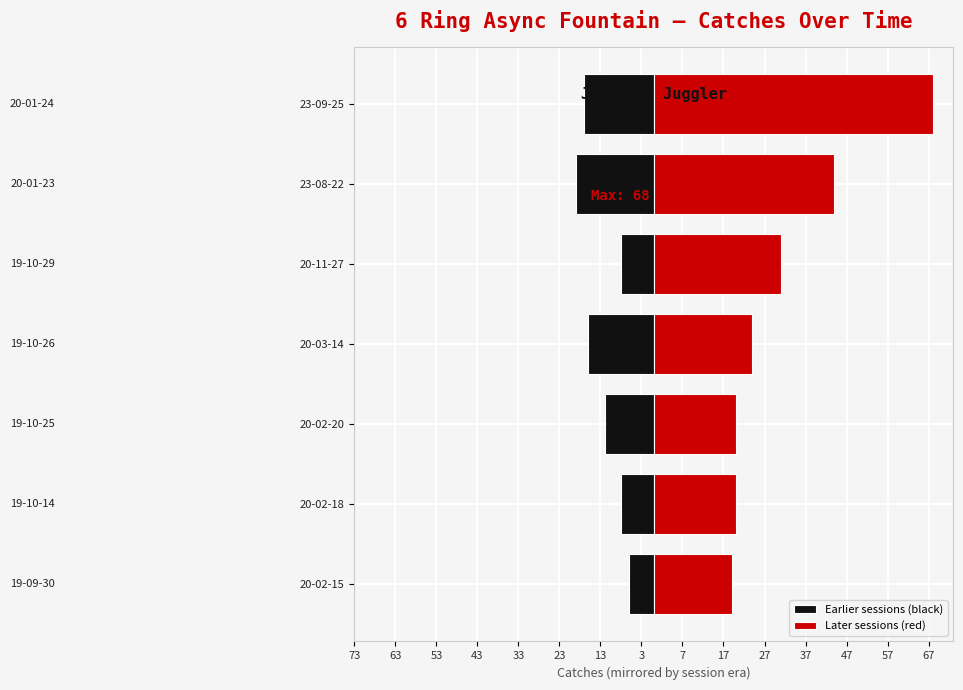

Rank the series by their maximum value, from highest to lowest.

Later sessions (red), Earlier sessions (black)